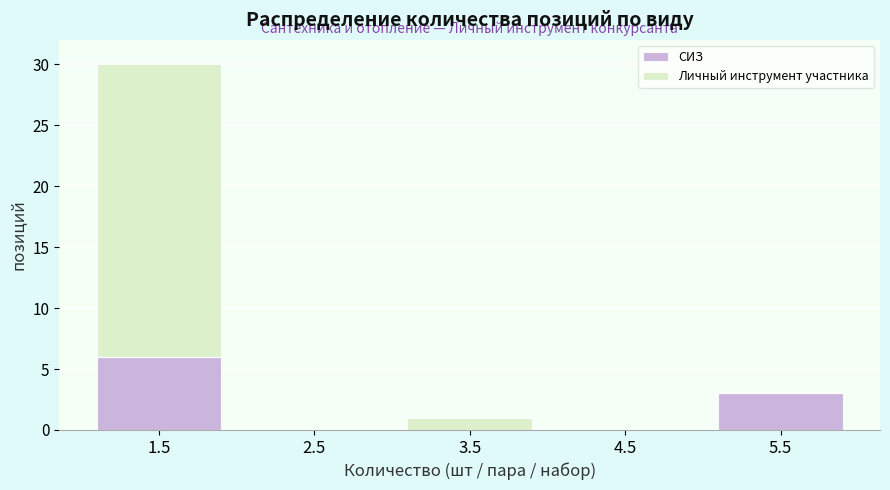

Reading right to left, list the values for the СИЗ series.

5.5=3	4.5=0	3.5=0	2.5=0	1.5=6